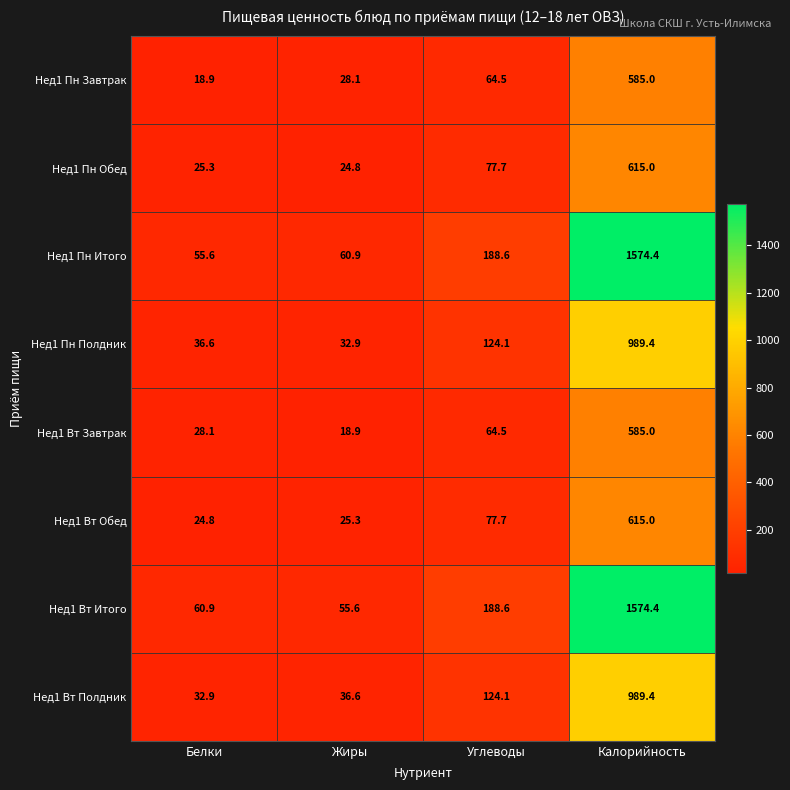

At which category is the sum across all series the highest?

Калорийность